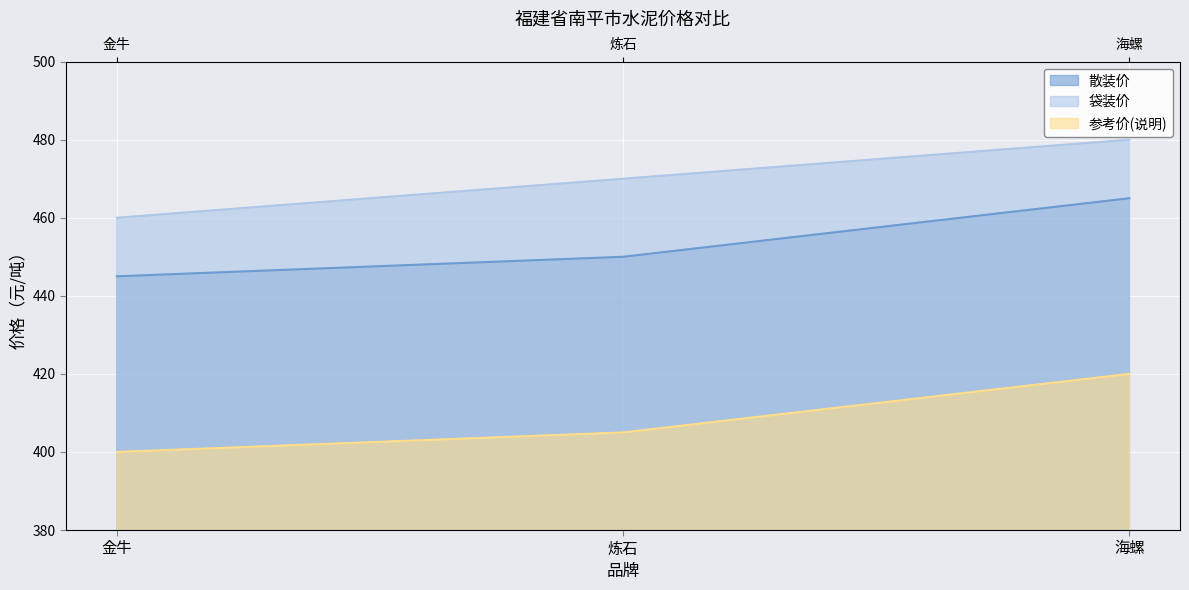

What are all the series names shown in the legend?

散装价, 袋装价, 参考价(说明)